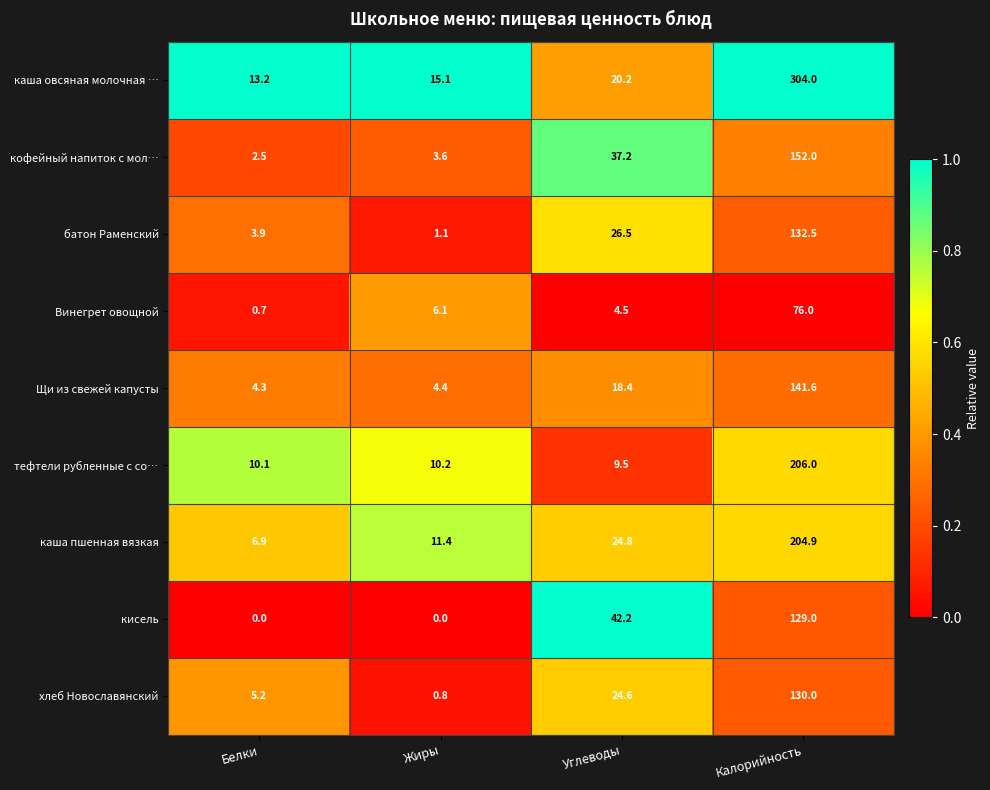

Which series has the largest total across all categories?

каша овсяная молочная …